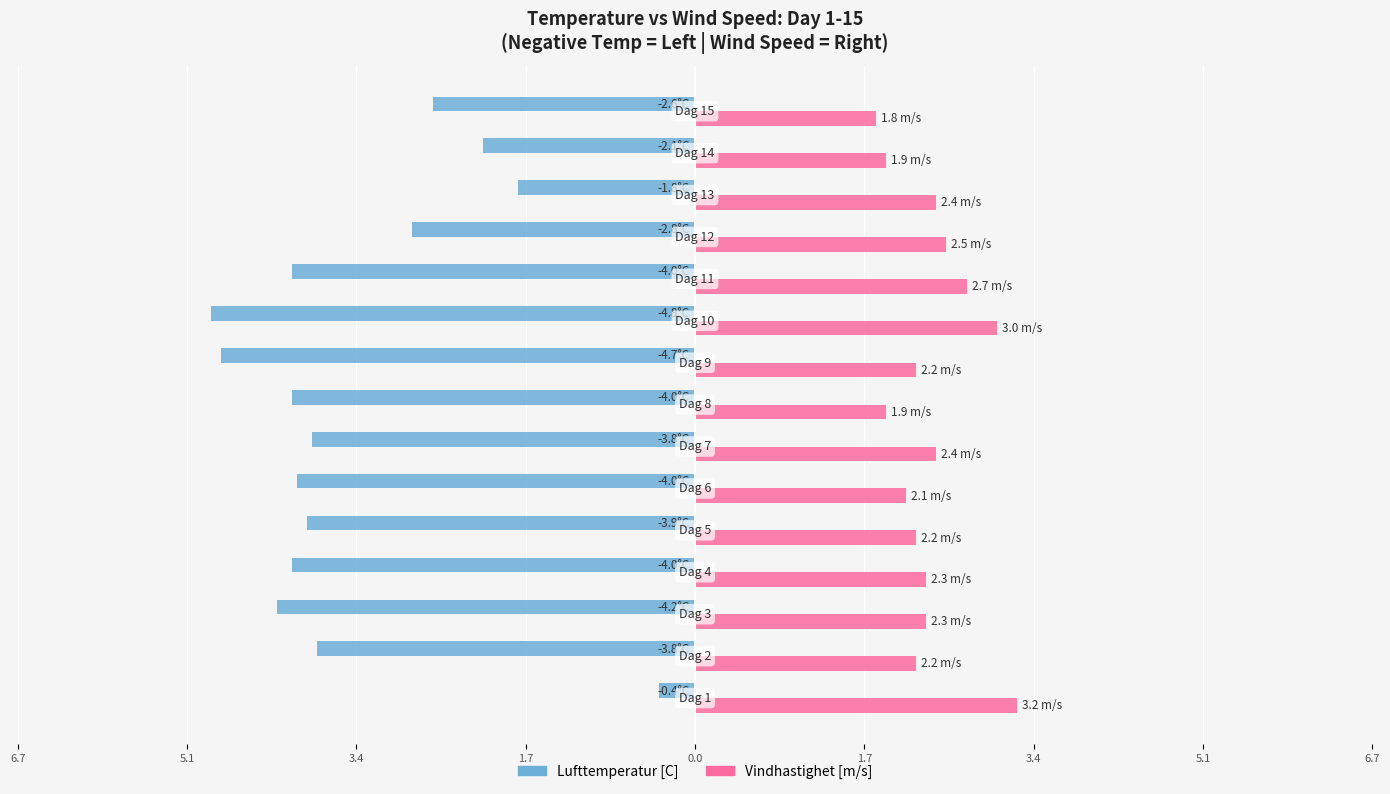

What is the highest value of the Vindhastighet [m/s] series?

3.2